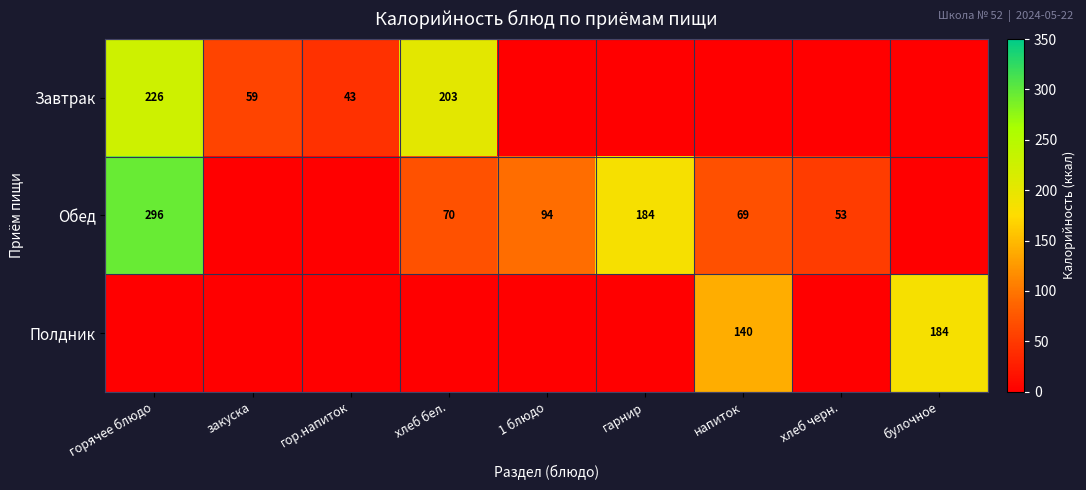

What is the sum of the Завтрак values at хлеб бел. and гор.напиток?

246